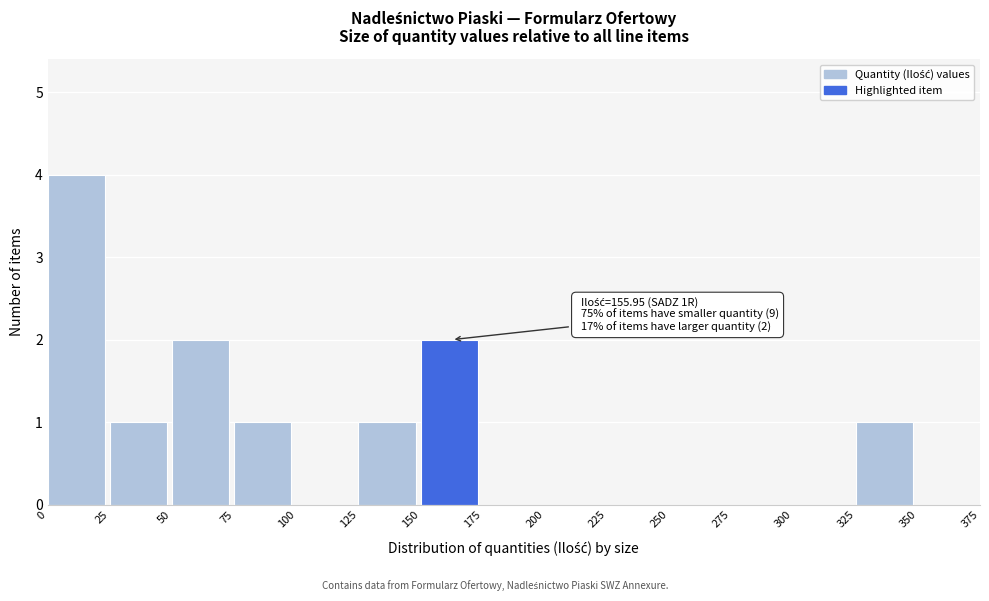

Over which range of the x-axis is the bar tallest?

0 to 25